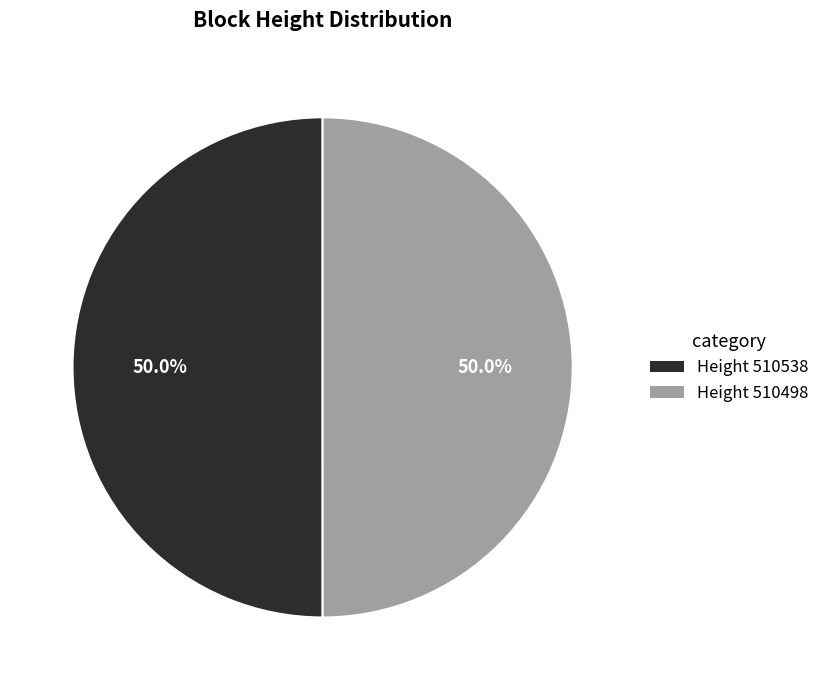

Which category has the smallest portion of the pie?

510498